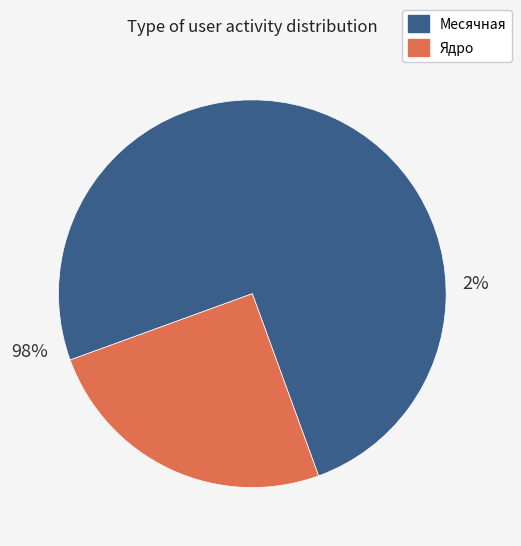

Count the number of slices in the pie.

2